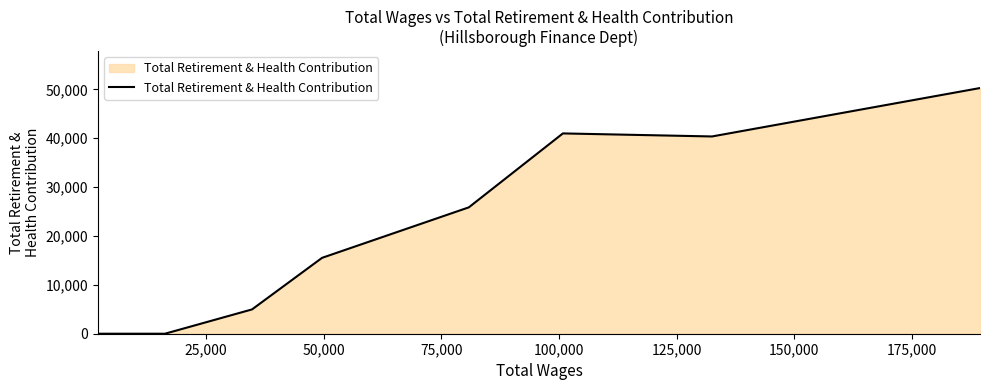

What is the greatest value displayed?

50257